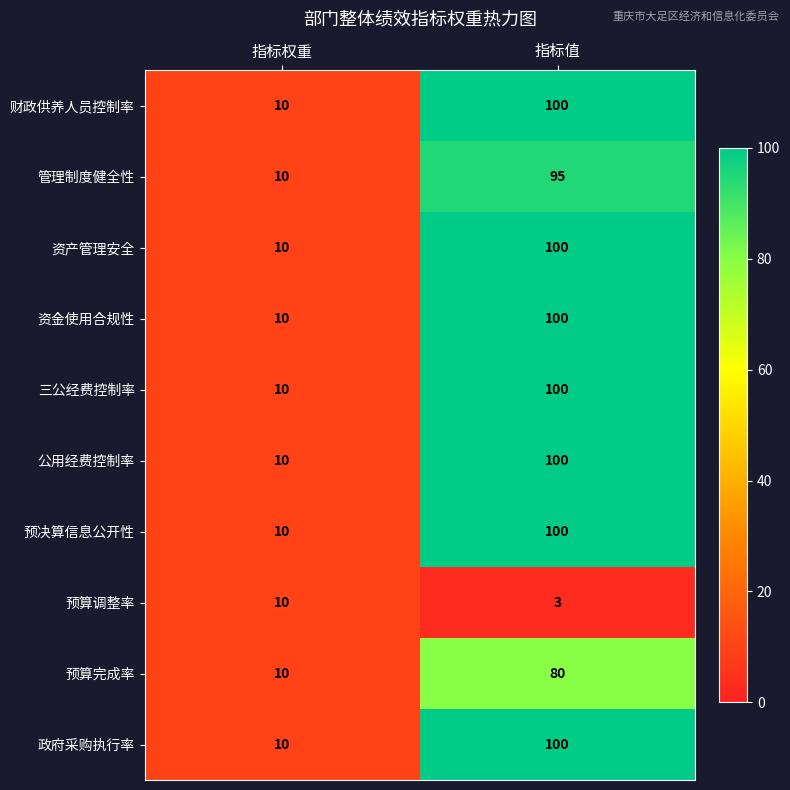

What is the difference between the 管理制度健全性 values at 指标值 and 指标权重?

85